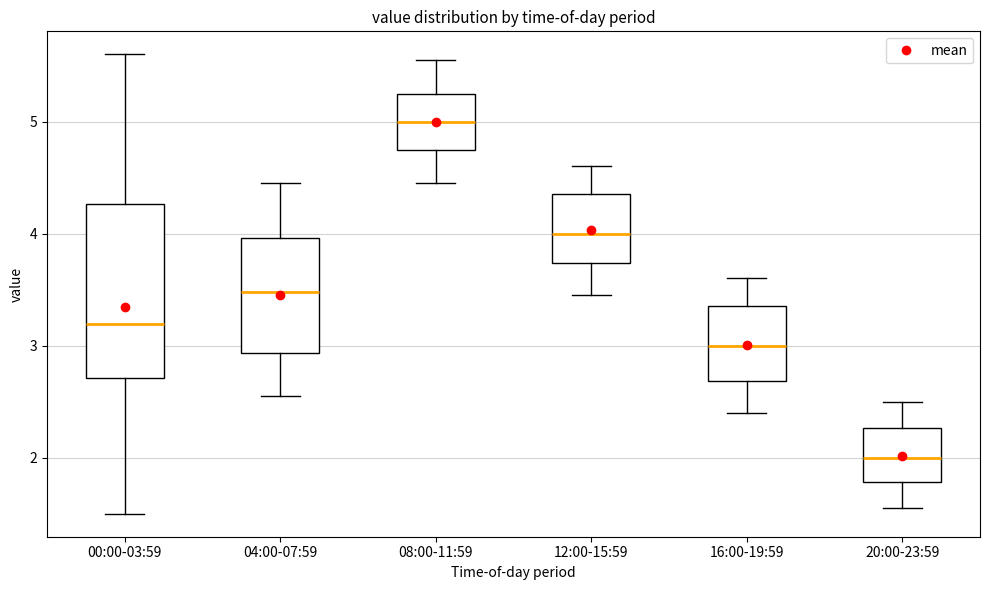

Reading left to right, read every box against the y-axis: the position of its median line, the range the box covers, and the ends of its whiskers. The values are not printed on the chart, so give them approximately, as read against the axis.

00:00-03:59: median 3.2, box 2.7 to 4.3, whiskers 1.5 to 5.6
04:00-07:59: median 3.5, box 2.9 to 4.0, whiskers 2.6 to 4.5
08:00-11:59: median 5.0, box 4.8 to 5.3, whiskers 4.5 to 5.6
12:00-15:59: median 4.0, box 3.7 to 4.4, whiskers 3.5 to 4.6
16:00-19:59: median 3.0, box 2.7 to 3.4, whiskers 2.4 to 3.6
20:00-23:59: median 2.0, box 1.8 to 2.3, whiskers 1.6 to 2.5